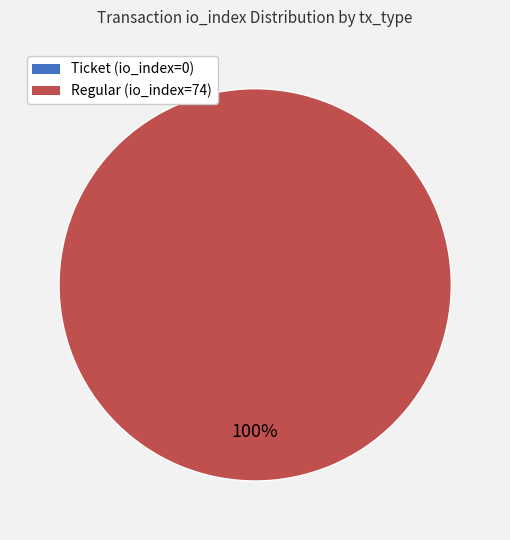

To the nearest percent, what percentage of the pie is Regular (io_index=74)?

100%